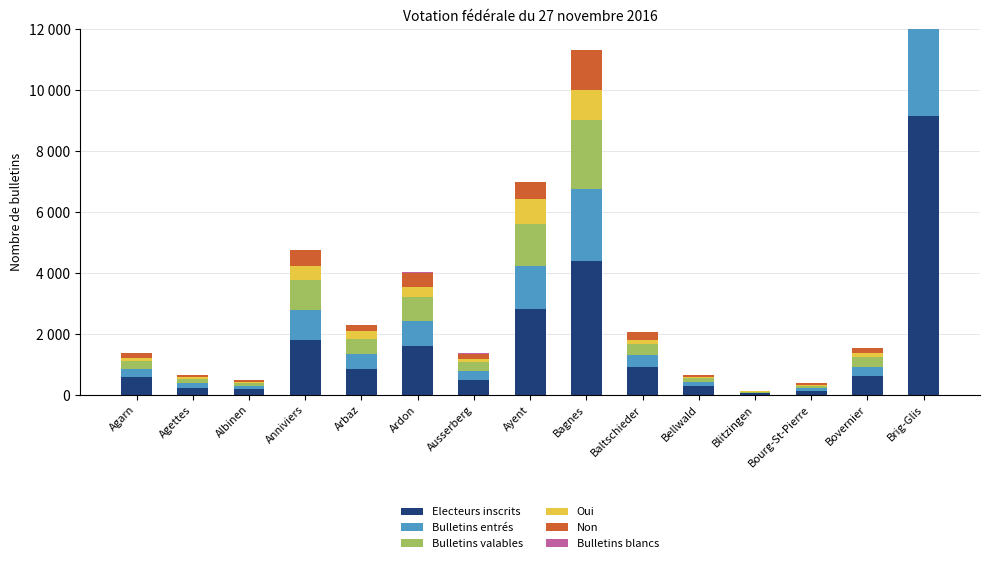

Which has a higher value, Baltschieder or Blitzingen?

Baltschieder